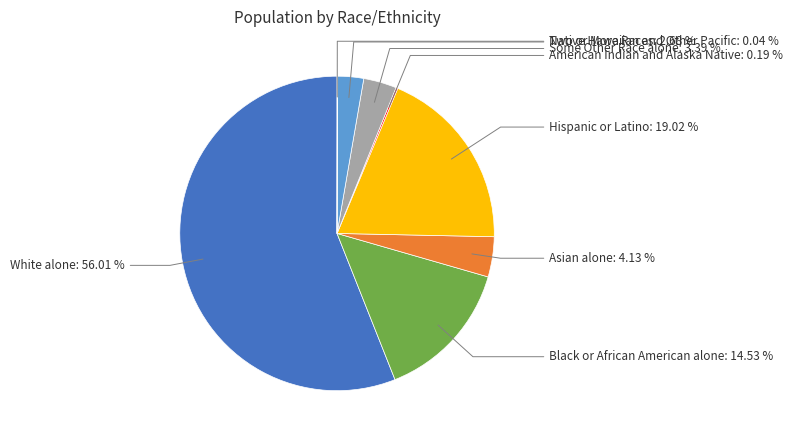

Is there a majority slice in this chart?

Yes